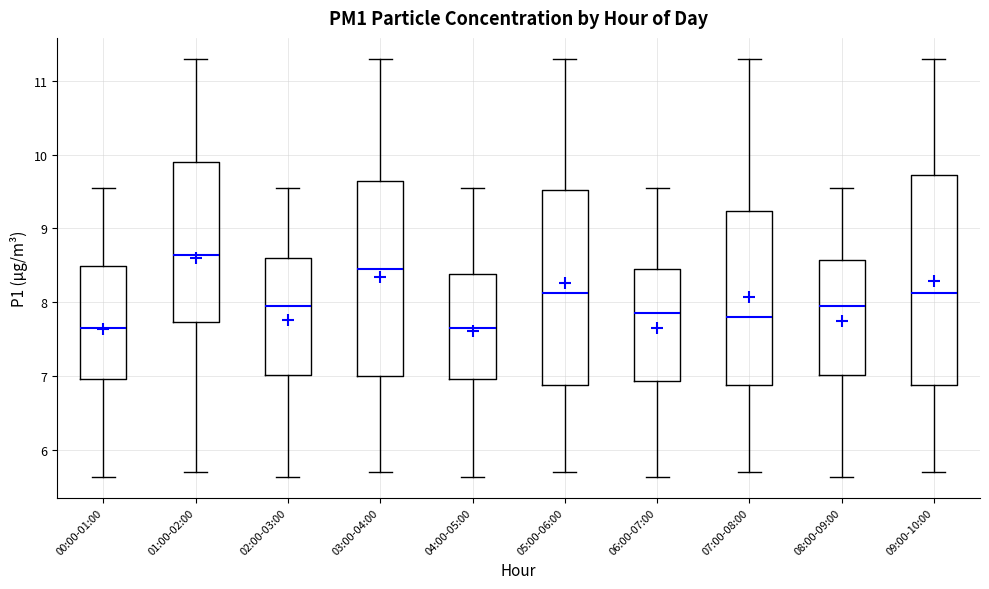

Reading left to right, read every box against the y-axis: the position of its median line, the range the box covers, and the ends of its whiskers. The values are not printed on the chart, so give them approximately, as read against the axis.

00:00-01:00: median 7.7, box 7.0 to 8.5, whiskers 5.6 to 9.6
01:00-02:00: median 8.6, box 7.7 to 9.9, whiskers 5.7 to 11.3
02:00-03:00: median 8.0, box 7.0 to 8.6, whiskers 5.6 to 9.6
03:00-04:00: median 8.5, box 7.0 to 9.6, whiskers 5.7 to 11.3
04:00-05:00: median 7.7, box 7.0 to 8.4, whiskers 5.6 to 9.6
05:00-06:00: median 8.1, box 6.9 to 9.5, whiskers 5.7 to 11.3
06:00-07:00: median 7.9, box 6.9 to 8.5, whiskers 5.6 to 9.6
07:00-08:00: median 7.8, box 6.9 to 9.2, whiskers 5.7 to 11.3
08:00-09:00: median 8.0, box 7.0 to 8.6, whiskers 5.6 to 9.6
09:00-10:00: median 8.1, box 6.9 to 9.7, whiskers 5.7 to 11.3